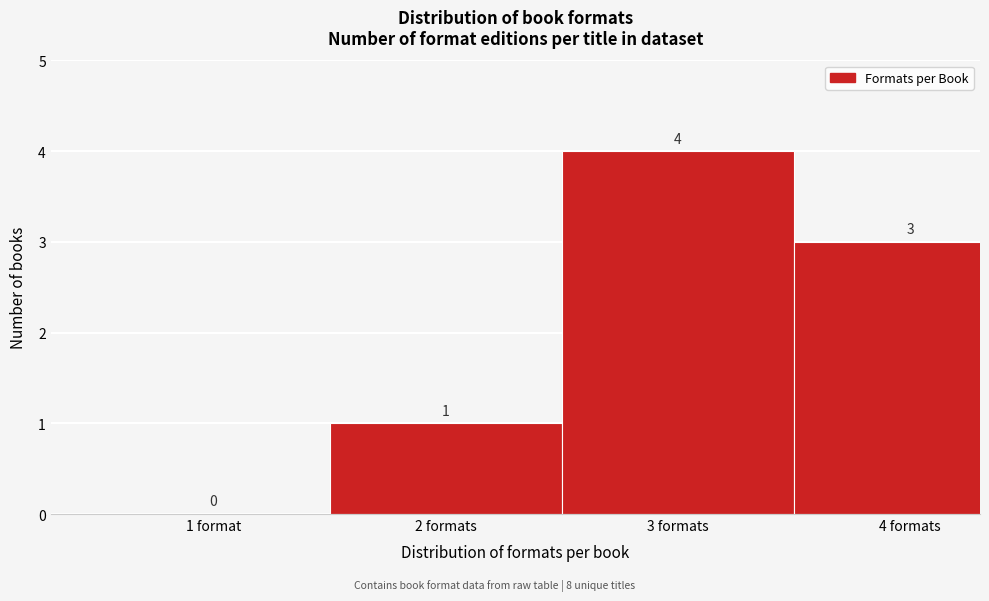

Reading right to left, transcribe all the data shown in this chart.

4 formats=3	3 formats=4	2 formats=1	1 format=0